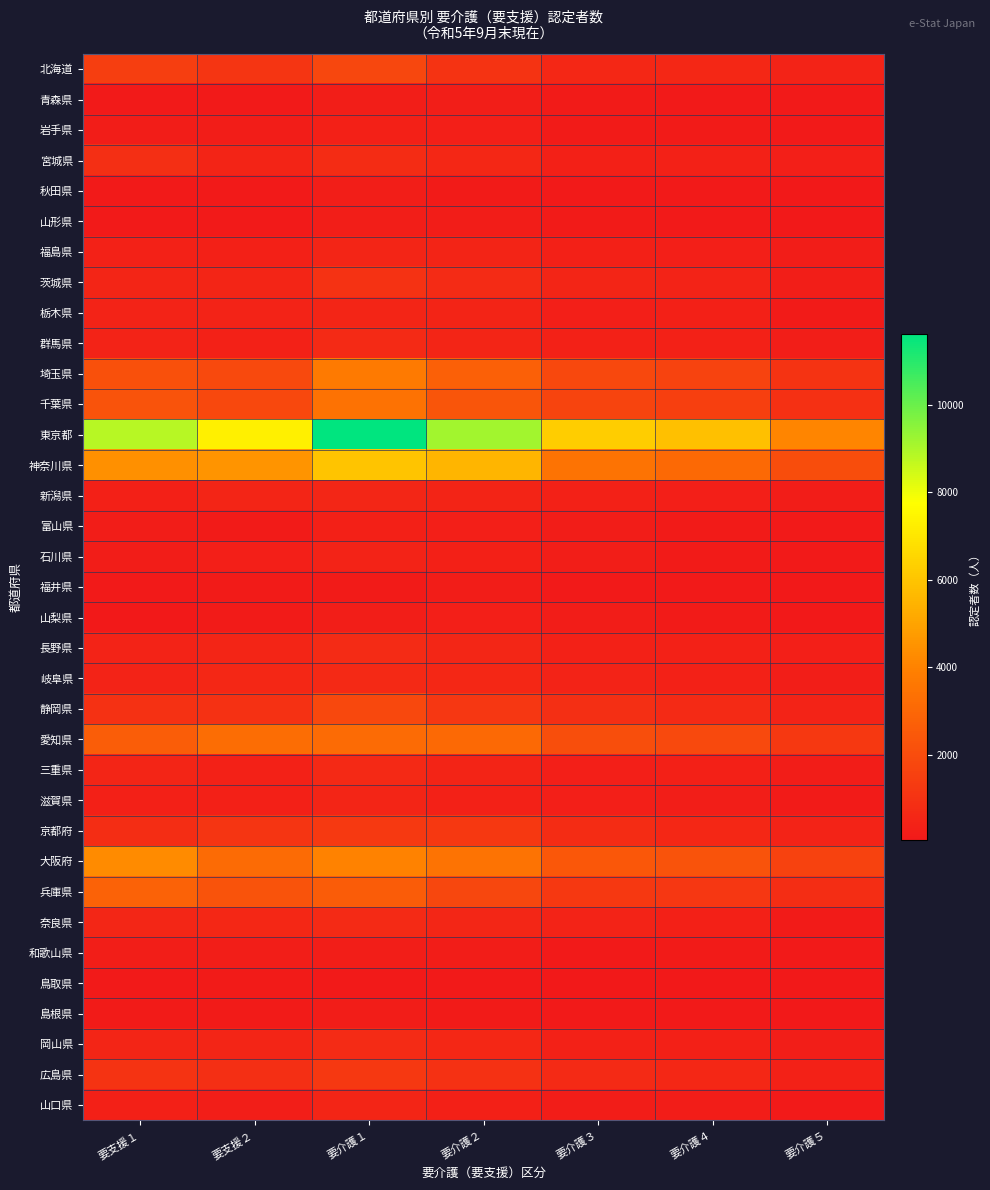

What is the difference between the highest and lowest values at 要介護３?

6185